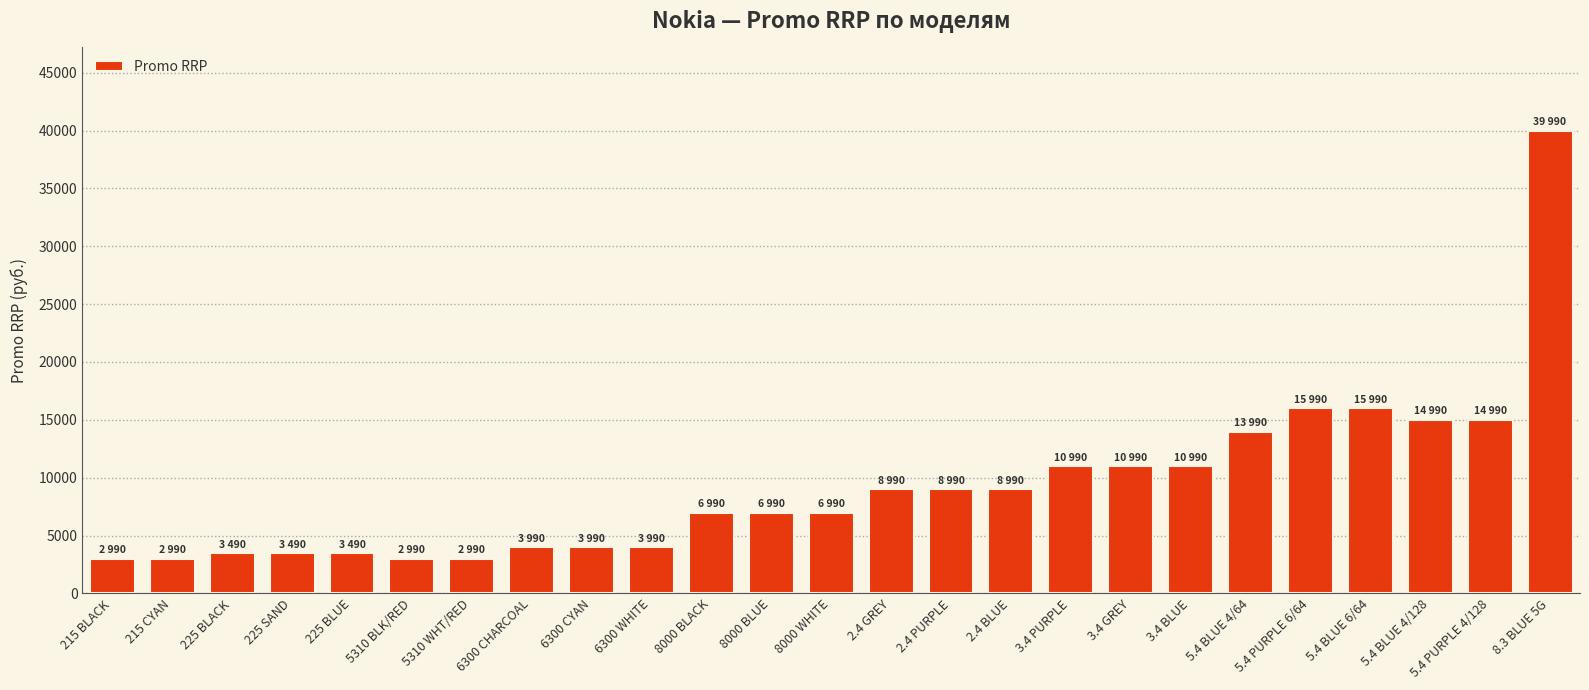

The value at 5.4 PURPLE 6/64 is 15990. True or false?

True